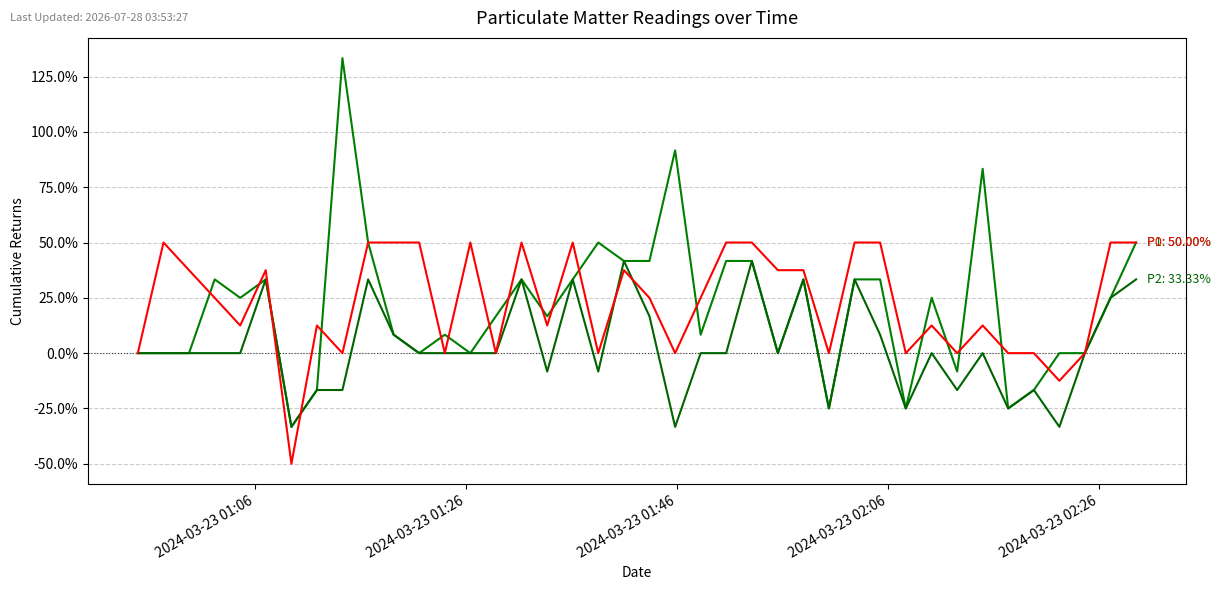

Is this an area chart (filled region under the line)?

No